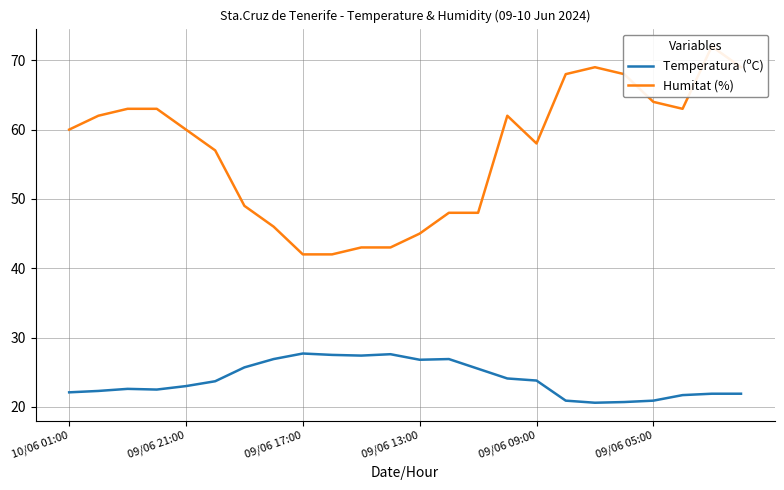

Does the chart have visible grid lines?

Yes